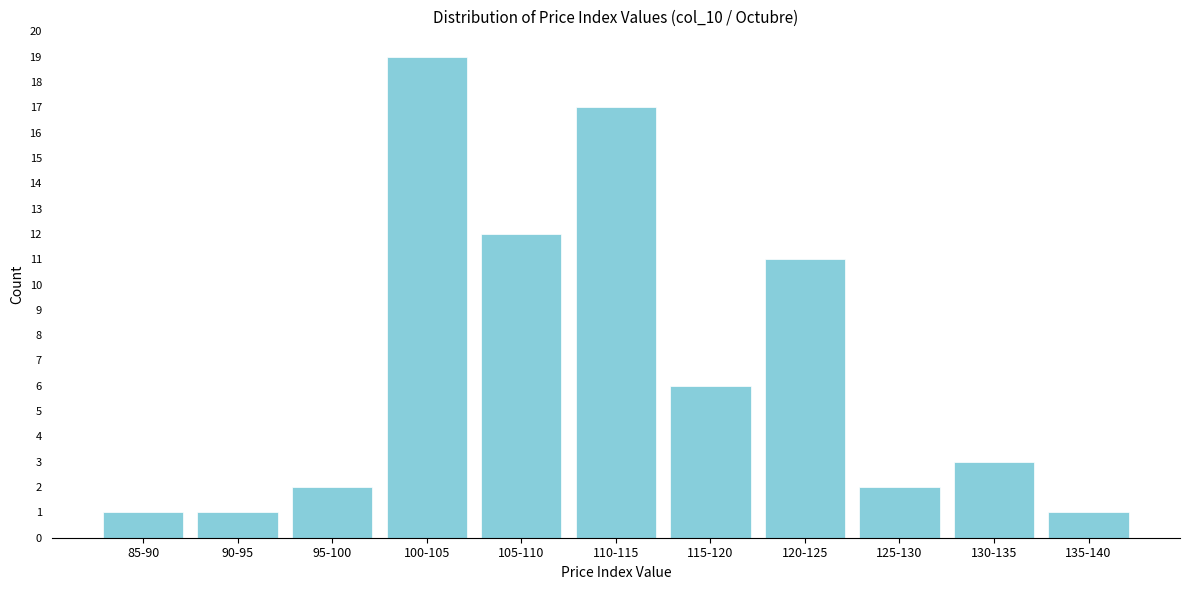

Reading left to right, what are all the values shown in this chart?

1	1	2	19	12	17	6	11	2	3	1